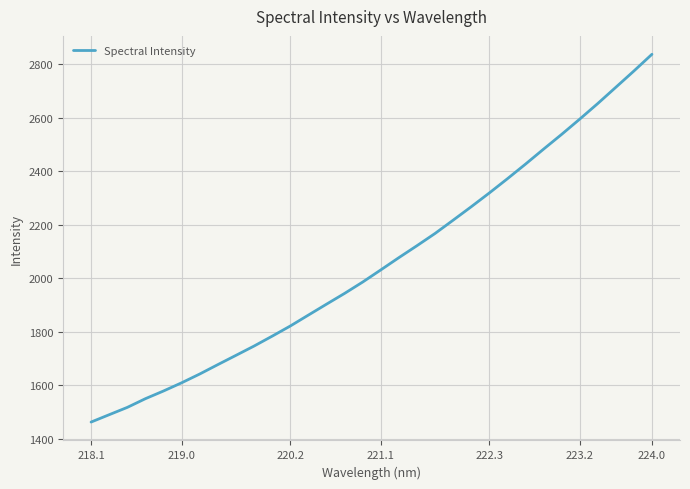

What is the minimum value shown in the chart?

1462.2